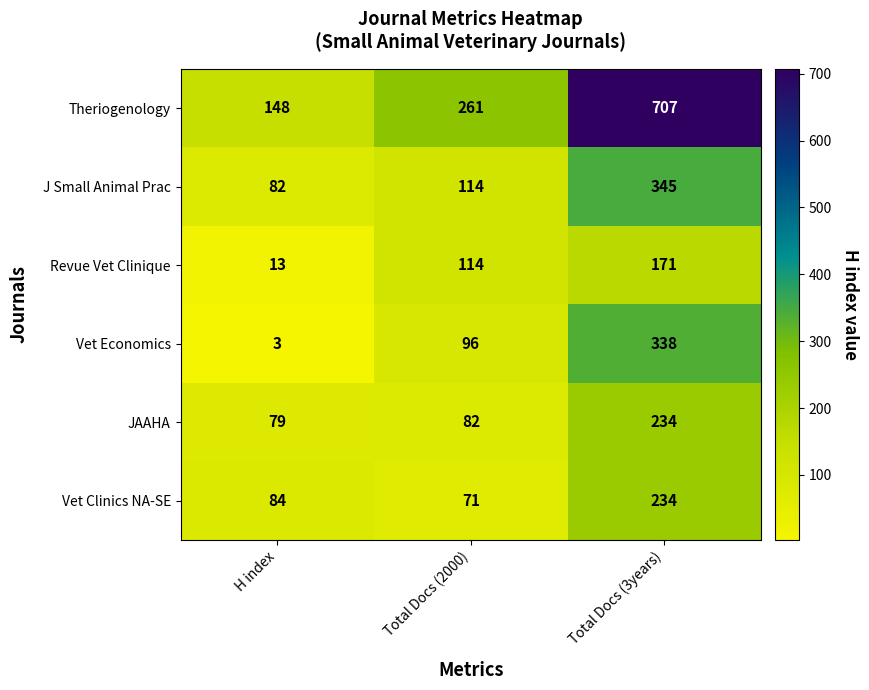

Which series has the largest total across all categories?

Theriogenology